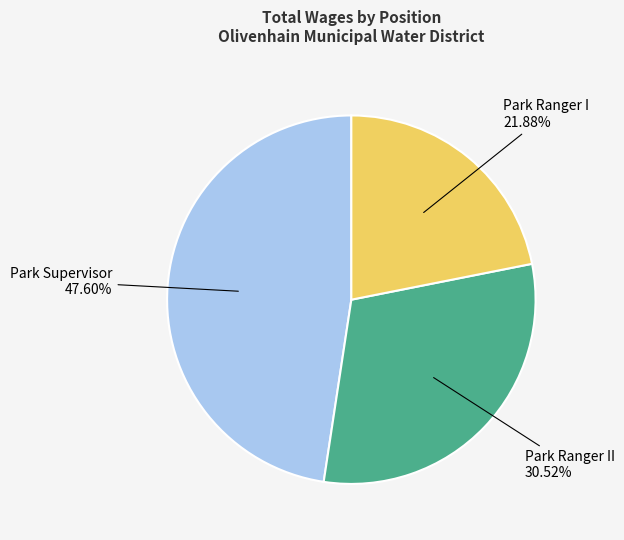

True or false: Park Ranger II accounts for 36% of the total.

False